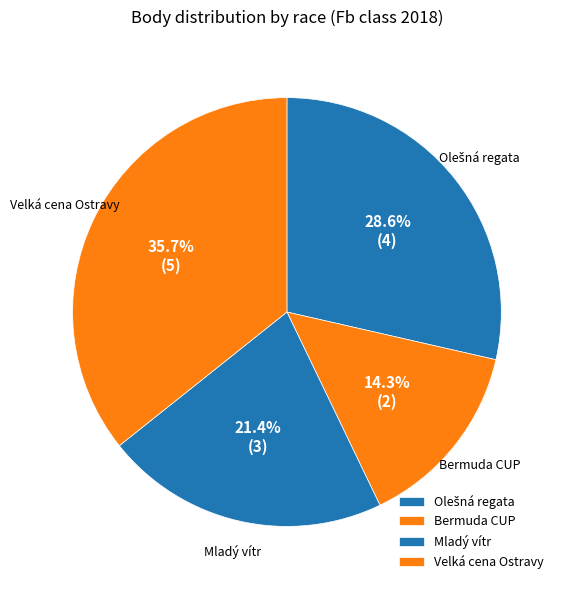

What percentage is NOT represented by Mladý vítr?

78.6%